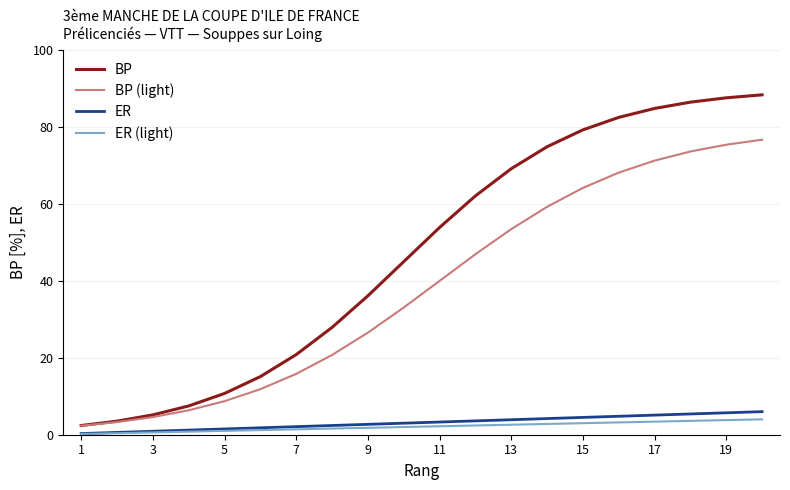

Is this an area chart (filled region under the line)?

No